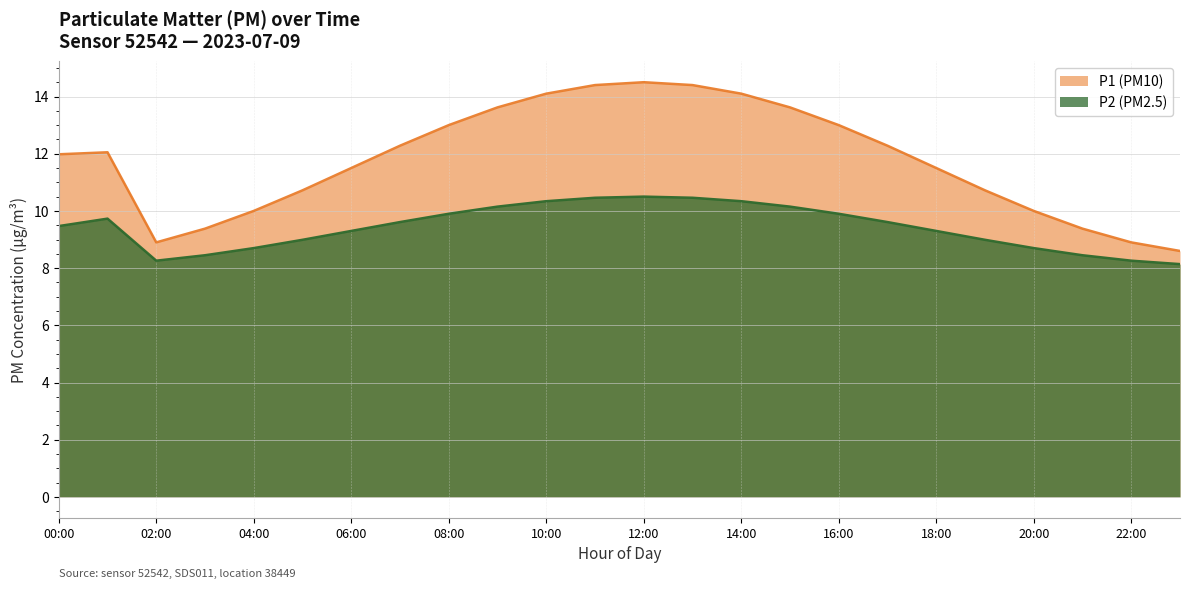

Which series has the widest spread of values?

P1 (PM10)